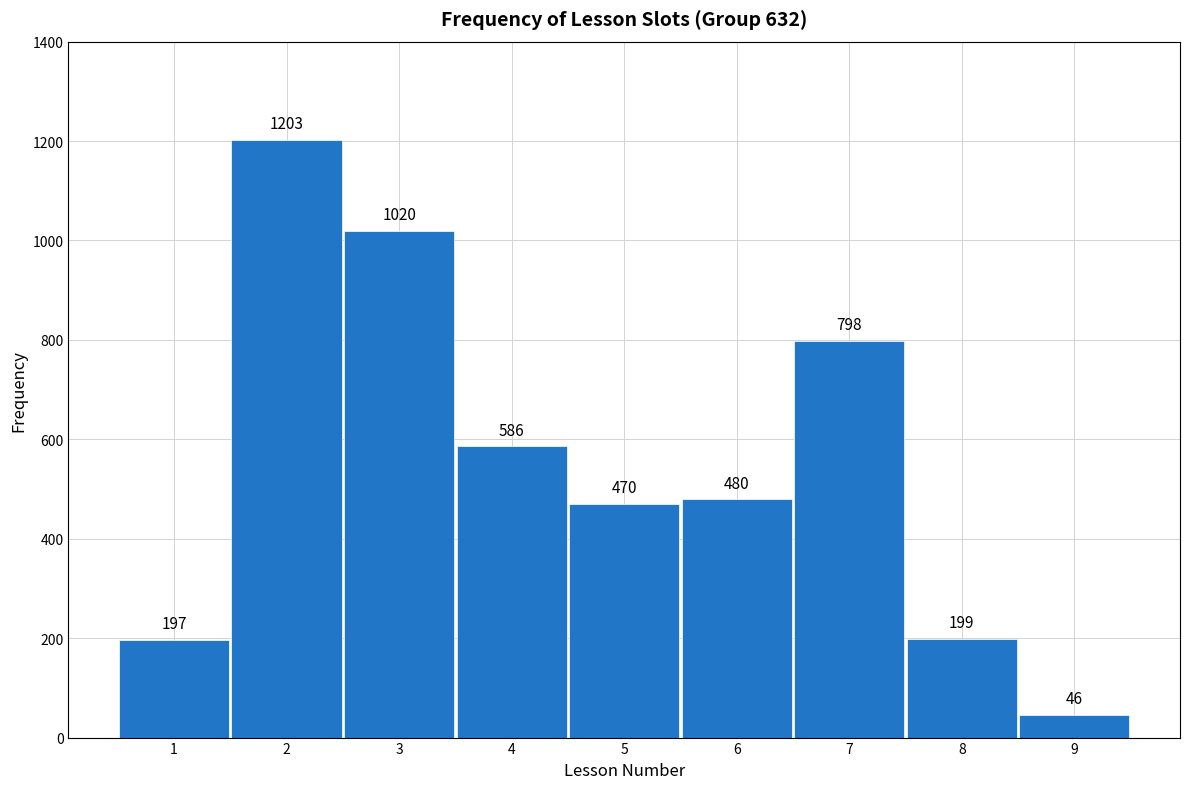

Reading left to right, what are all the values shown in this chart?

1=197	2=1203	3=1020	4=586	5=470	6=480	7=798	8=199	9=46